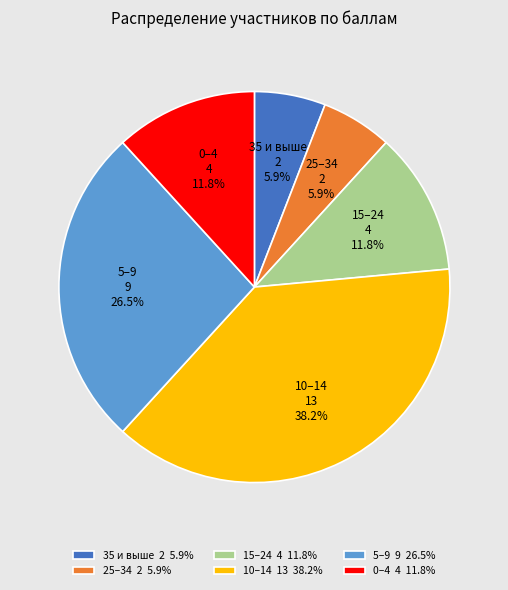

What is the ratio of the value at 35 и выше to the value at 25–34?

1.0